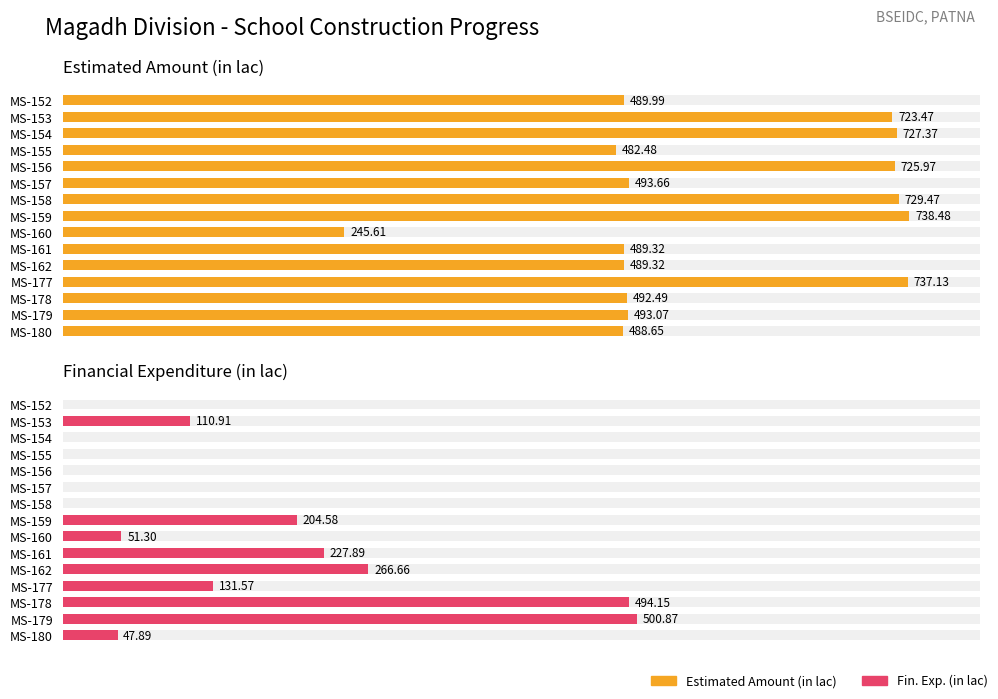

Which series has the widest spread of values?

Fin. Exp. (in lac)